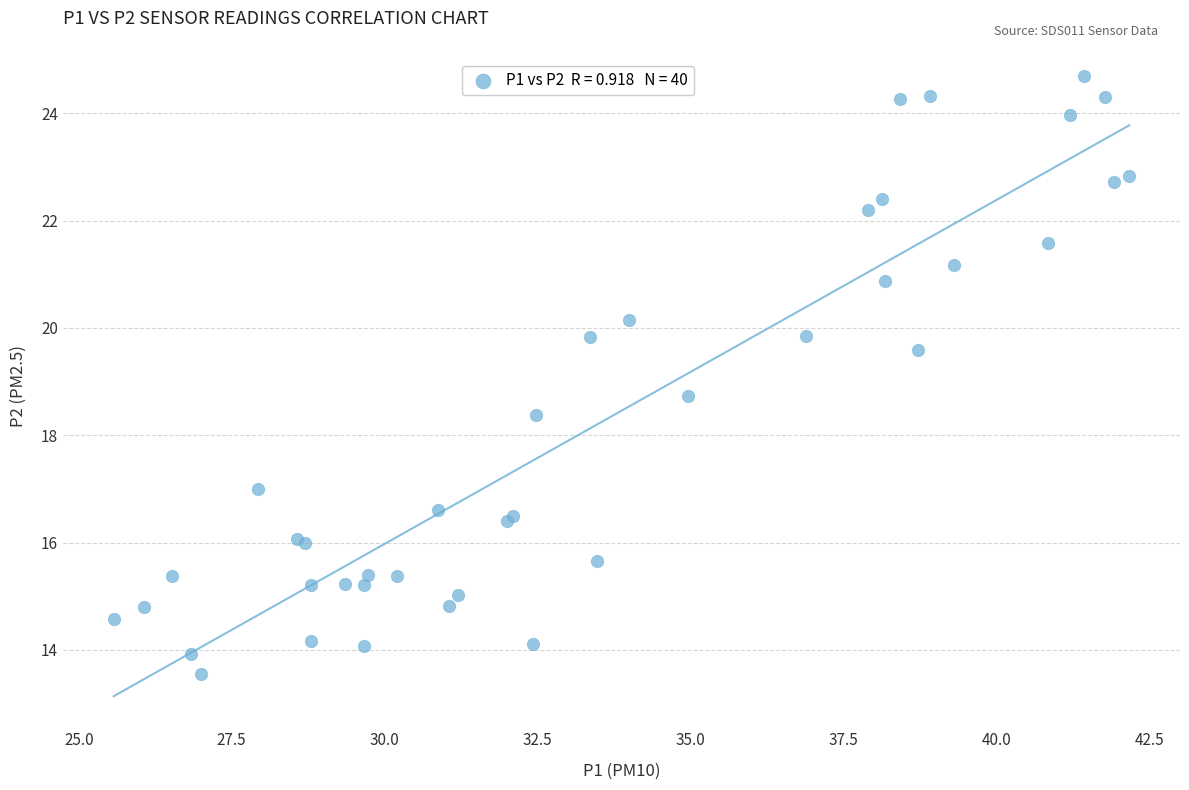

What Y value in the scatter plot is closest to 19?

18.7